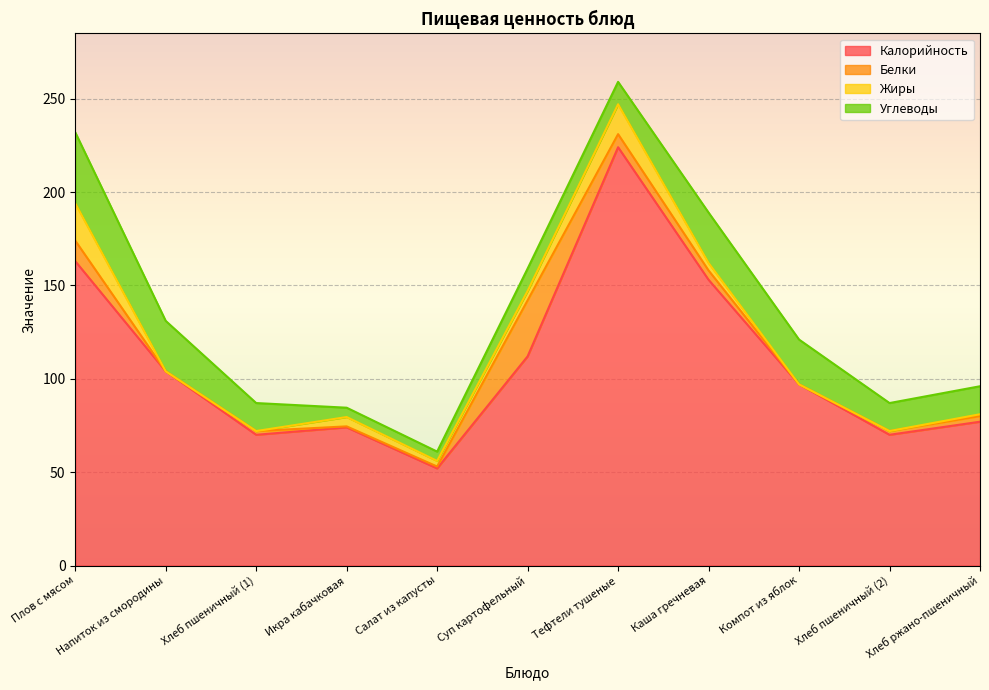

What is the greatest value displayed?

224.0